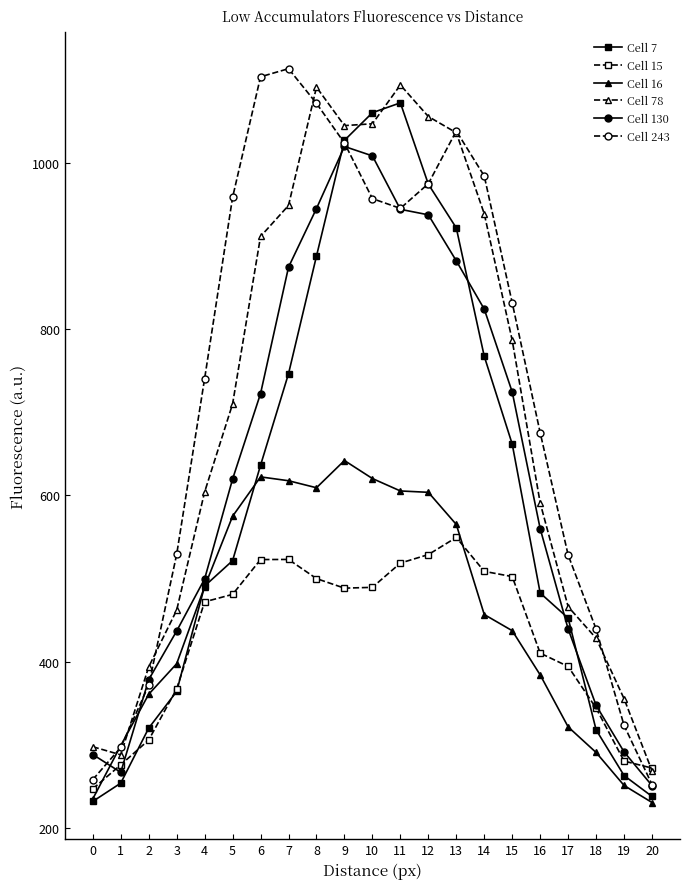

What are all the series names shown in the legend?

Cell 7, Cell 15, Cell 16, Cell 78, Cell 130, Cell 243